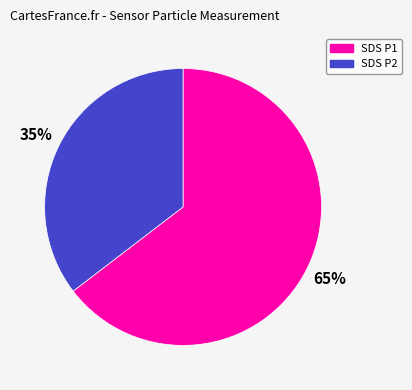

To the nearest percent, what is the average slice percentage?

50%